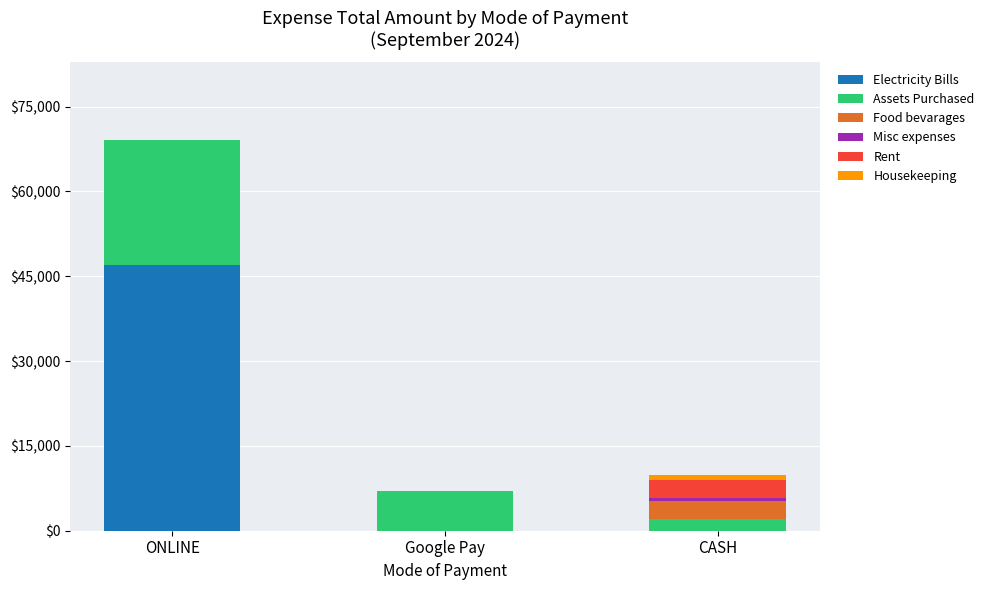

At which category is the sum across all series the highest?

ONLINE